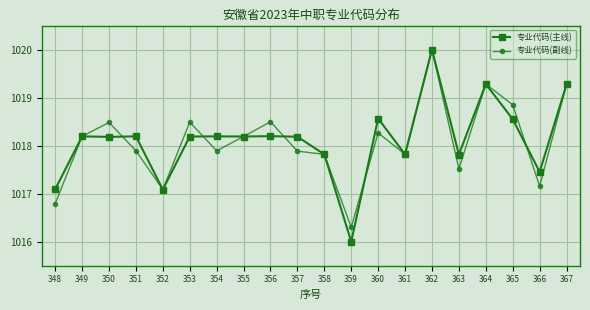

The 专业代码(主线) series shows 1017.8 at 363. True or false?

True